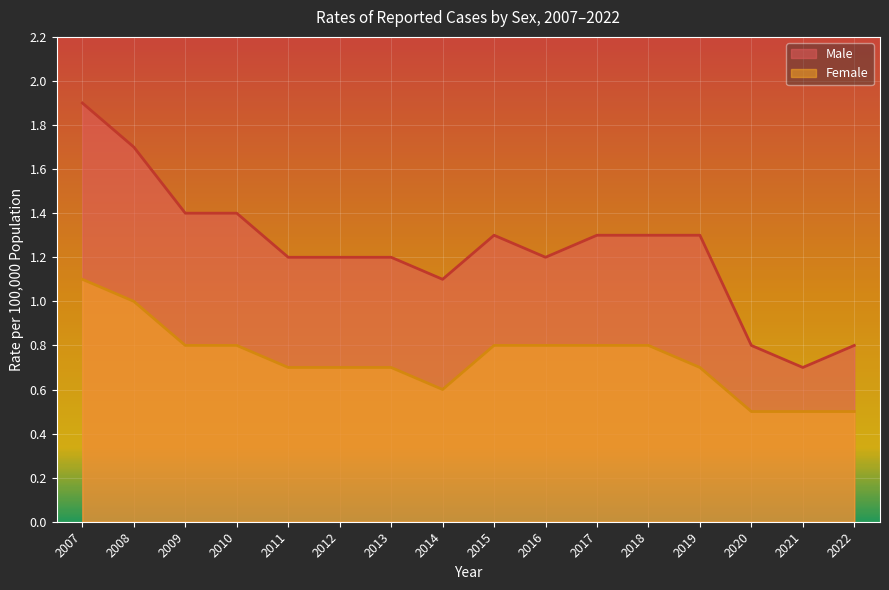

True or false: Male and Female cross at least once.

False